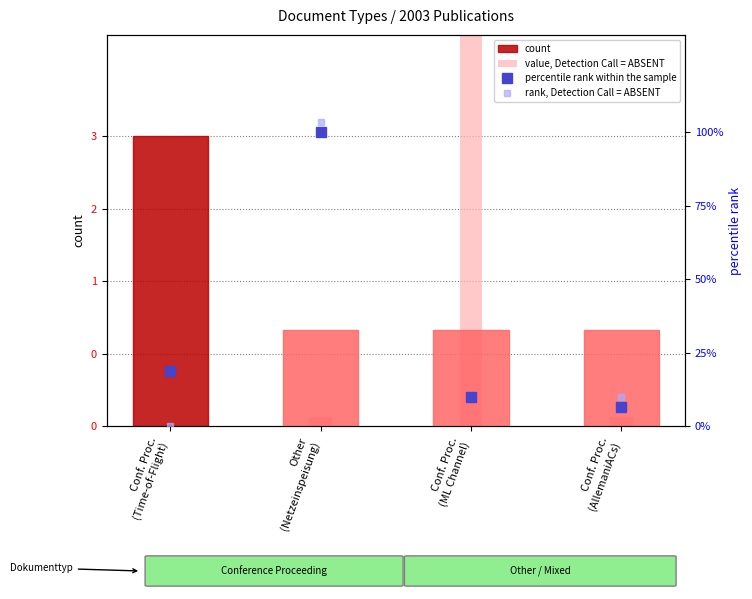

List the series in order of their peak value, lowest first.

count, value, Detection Call = ABSENT, percentile rank within the sample, rank, Detection Call = ABSENT